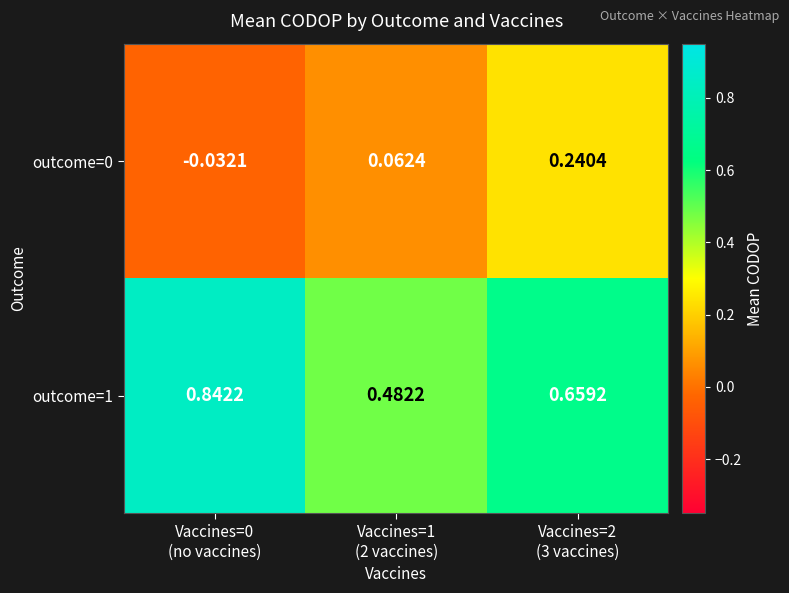

How many series are shown in this chart?

2